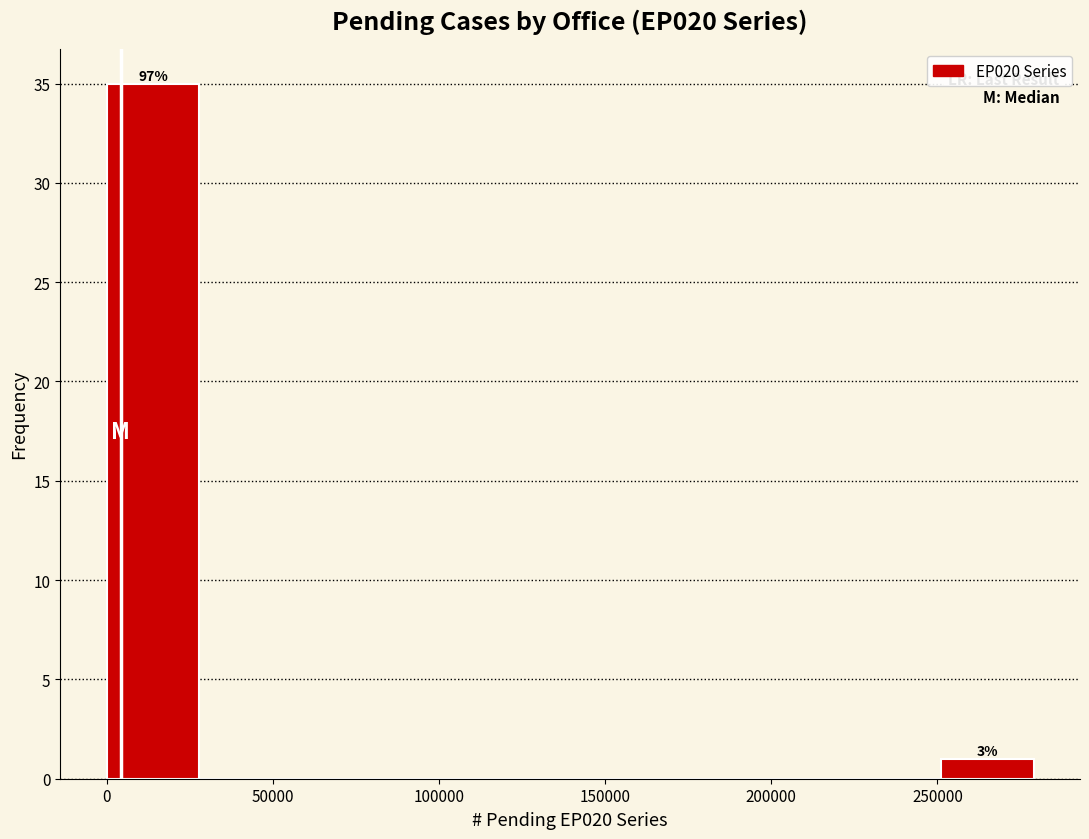

Which range on the x-axis has the tallest bar?

0 to 30000